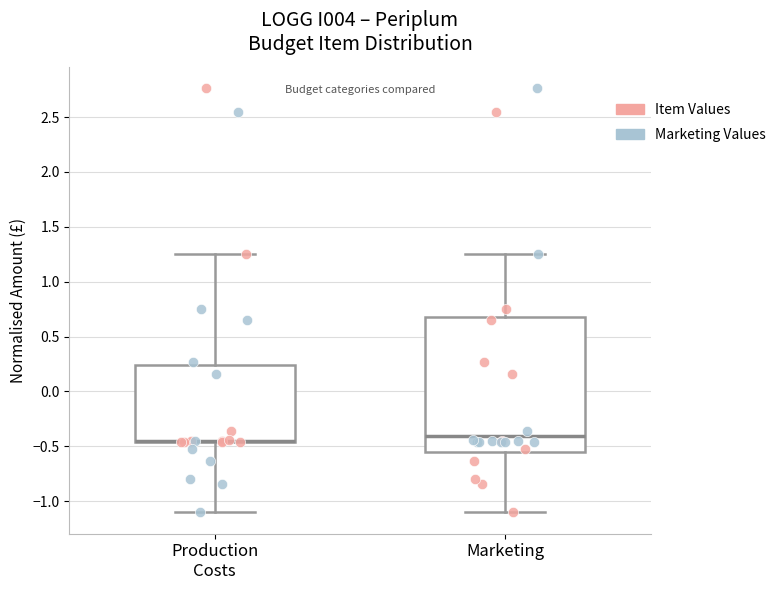

Reading left to right, transcribe this box plot: for each box, give where its median line is, the range the box spans, and where its two whiskers end, as read against the y-axis. The values are not printed on the chart, so give them approximately, as read against the axis.

Production Costs: median -0.45 (drawn on the box's lower edge), box -0.45 to 0.25, whiskers -1.10 to 1.25
Marketing: median -0.40, box -0.55 to 0.70, whiskers -1.10 to 1.25